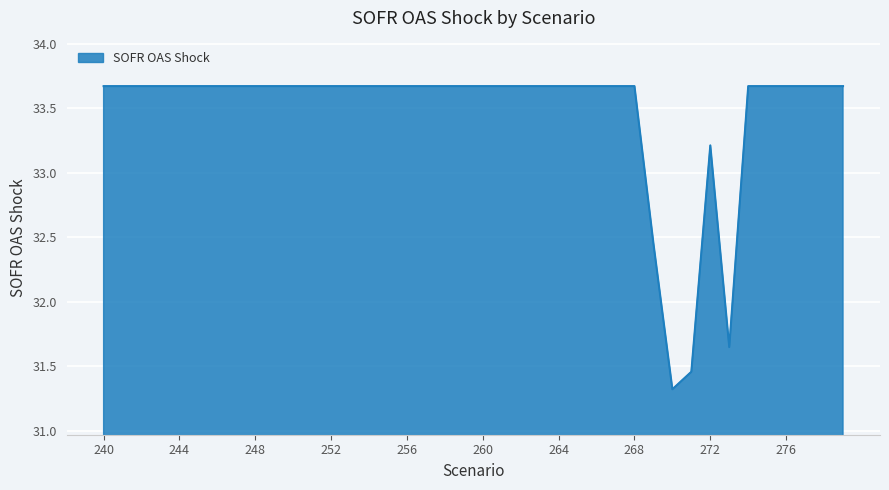

Does the chart have visible grid lines?

Yes